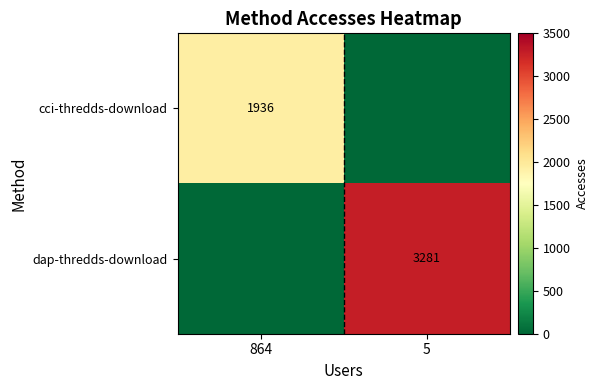

True or false: cci-thredds-download has a value of 1936 at 864.

True